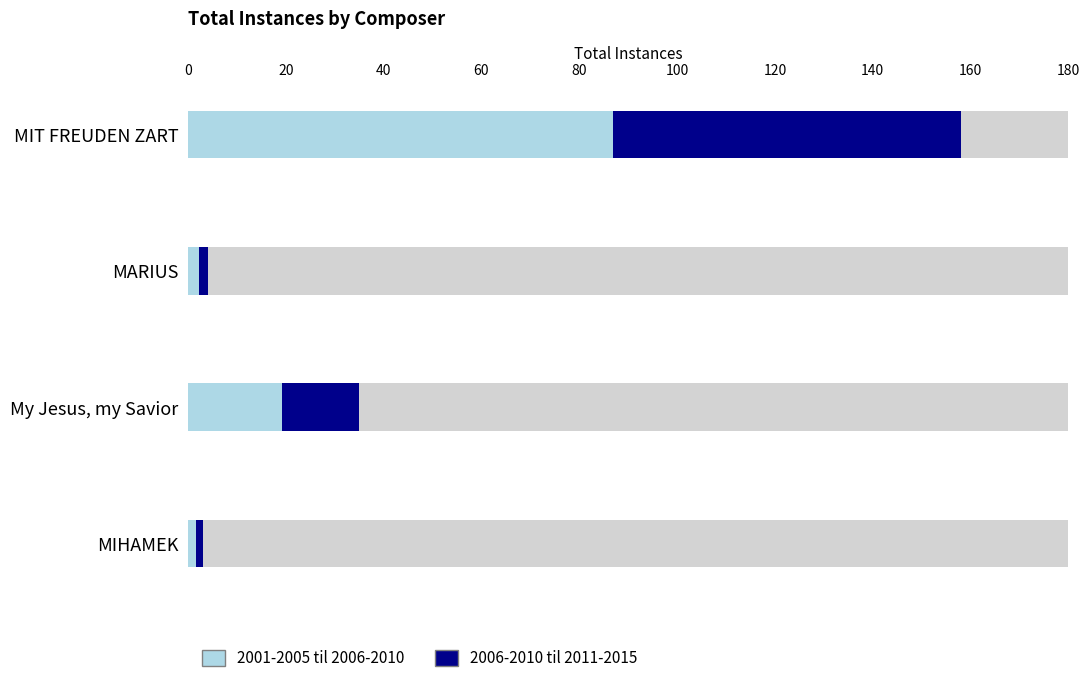

At how many categories does at least one series exceed 45?

1